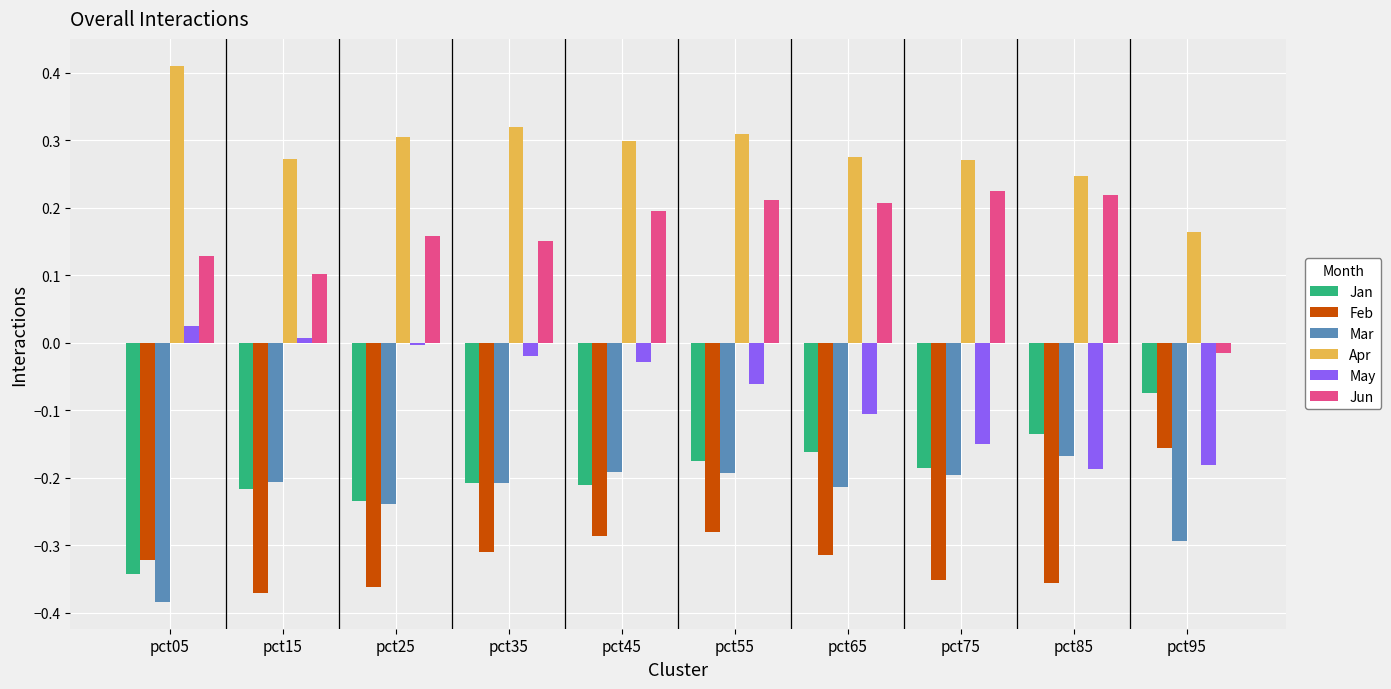

What are all the series names shown in the legend?

Jan, Feb, Mar, Apr, May, Jun